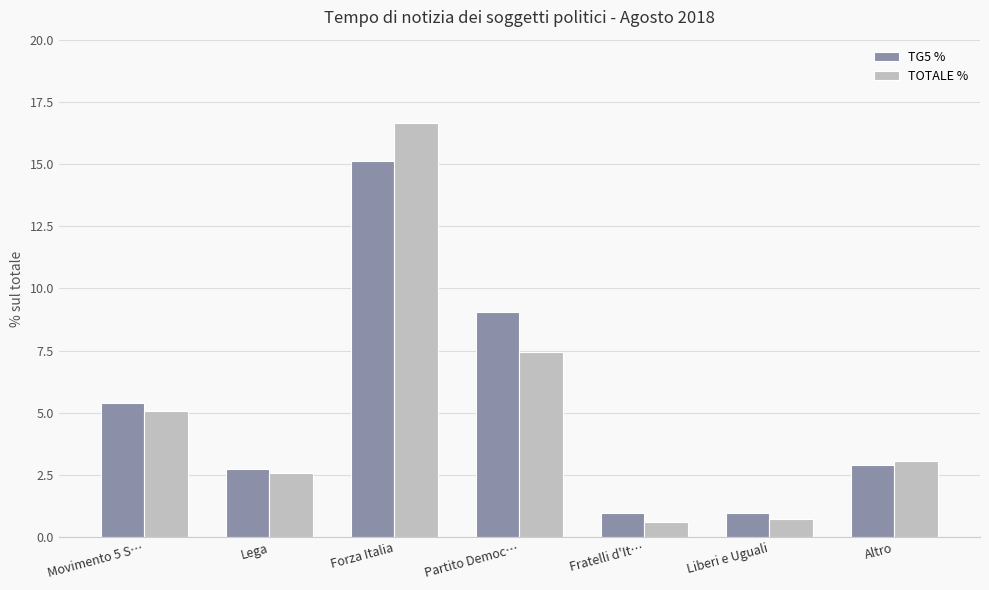

Where does the TOTALE % series first go above 3?

Movimento 5 S…